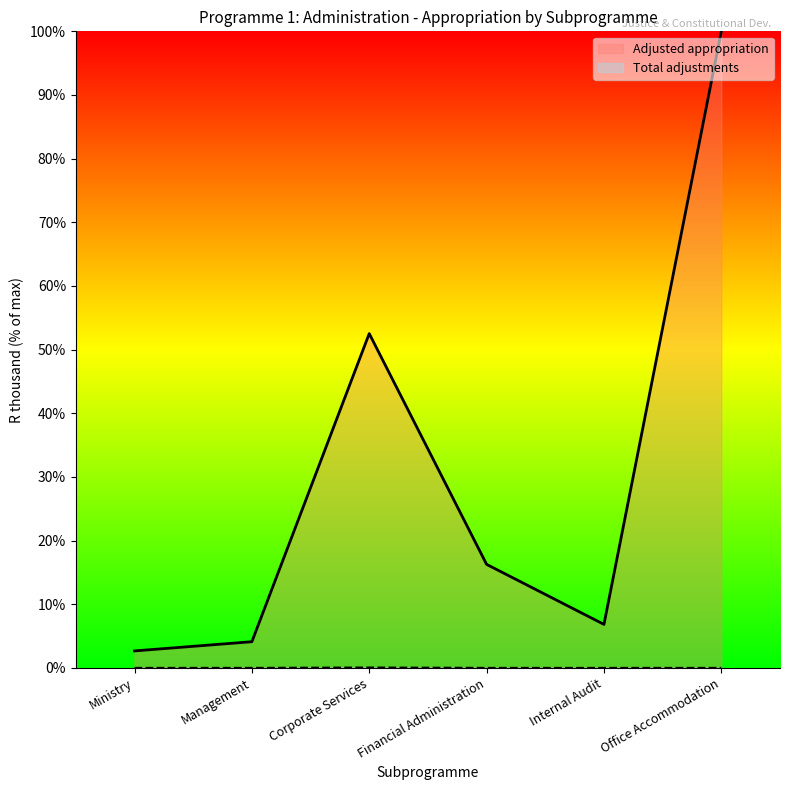

What is the average value of the Adjusted appropriation series?

30.4